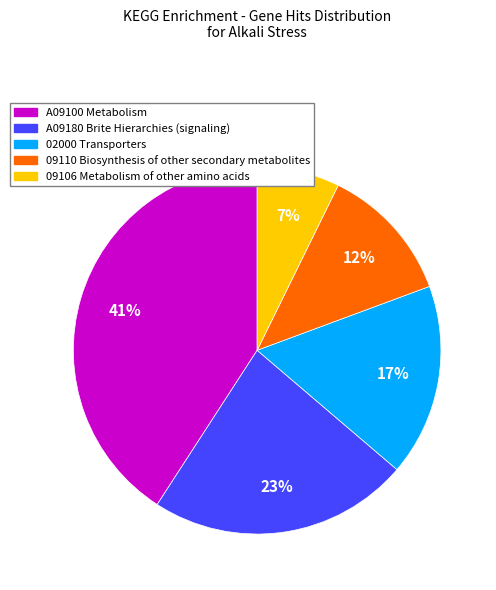

Combined, do A09180 Brite Hierarchies (signaling) and A09100 Metabolism account for over 50%?

Yes